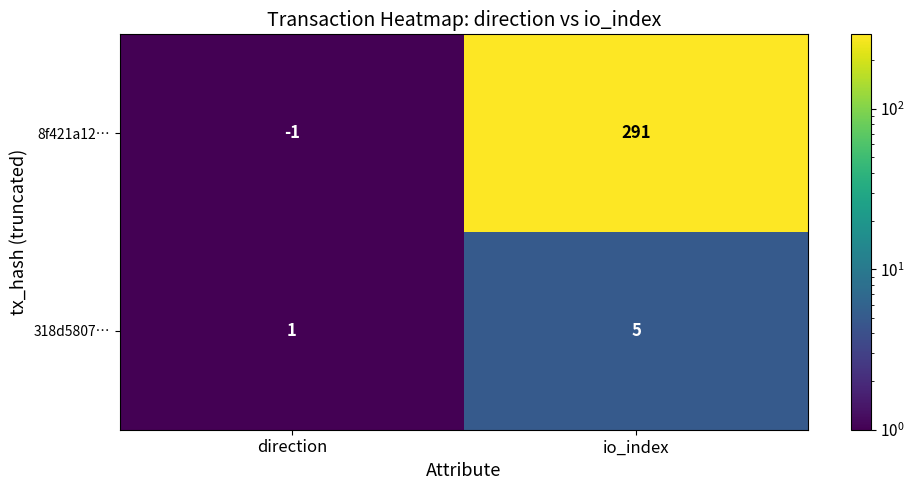

At direction, list the series in order from smallest to largest.

8f421a12…, 318d5807…